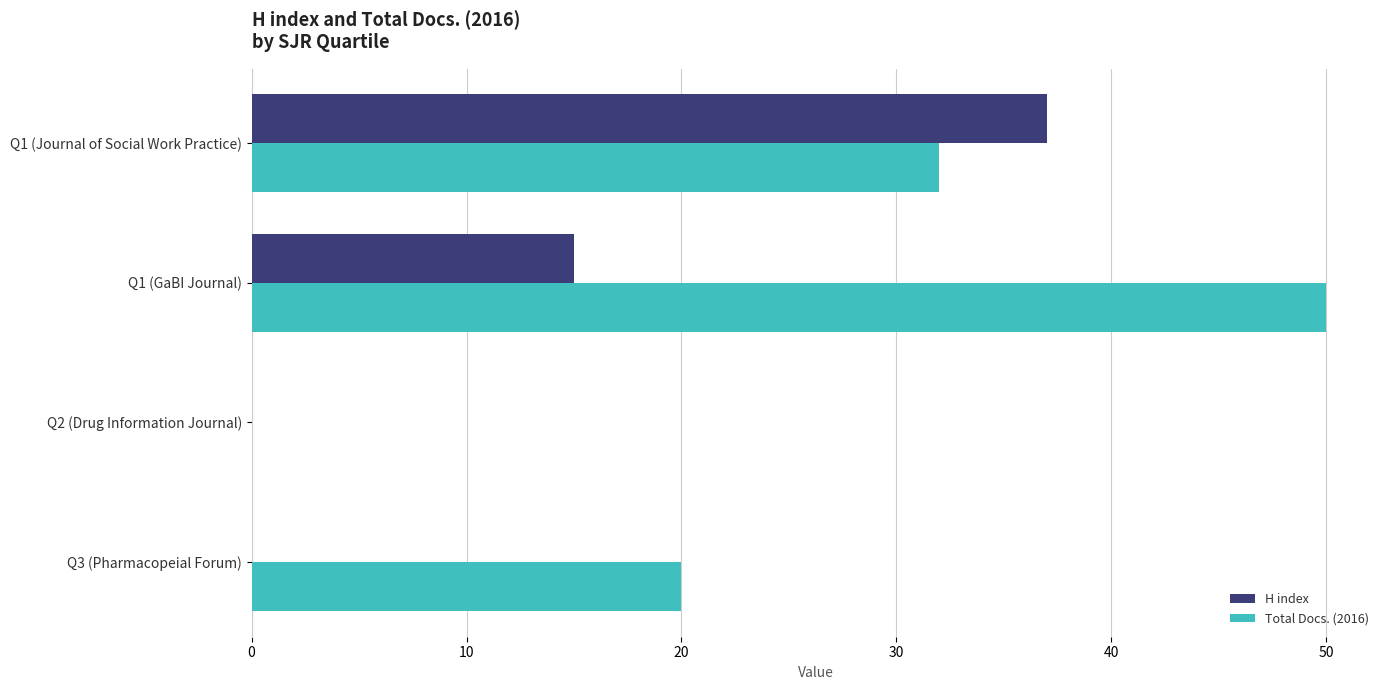

The Total Docs. (2016) series shows 0 at Q2 (Drug Information Journal). True or false?

True